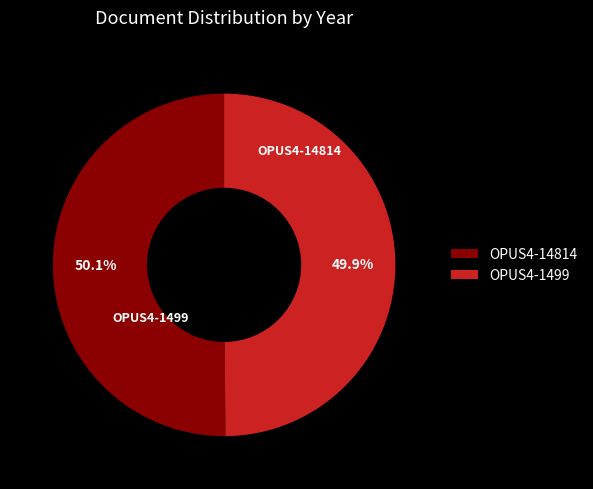

To the nearest percent, what is the average slice percentage?

50%